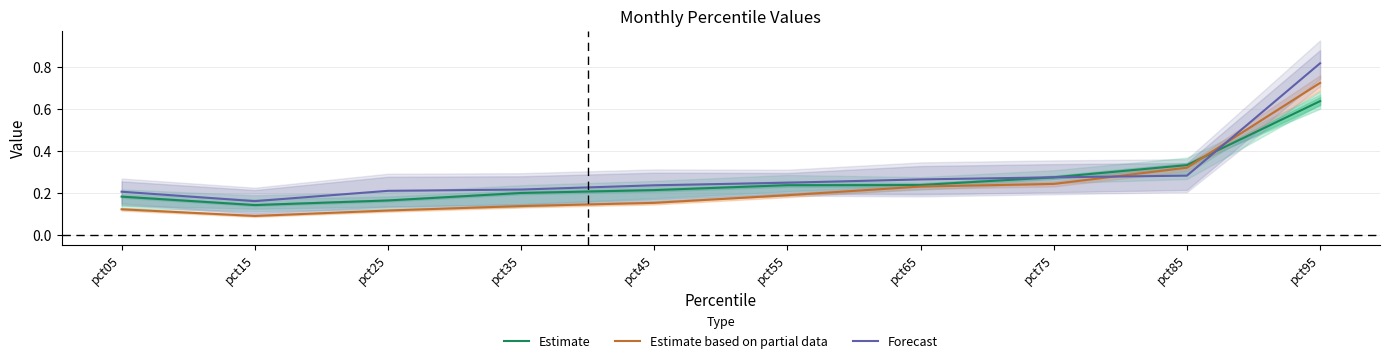

How many lines are shown in the chart?

3